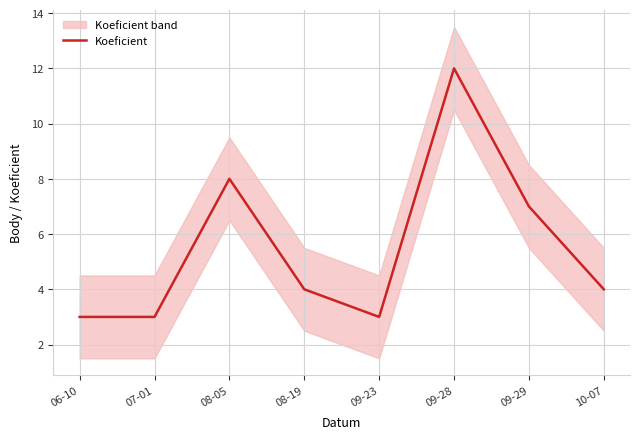

Is it true that the value at 07-01 is 3?

True